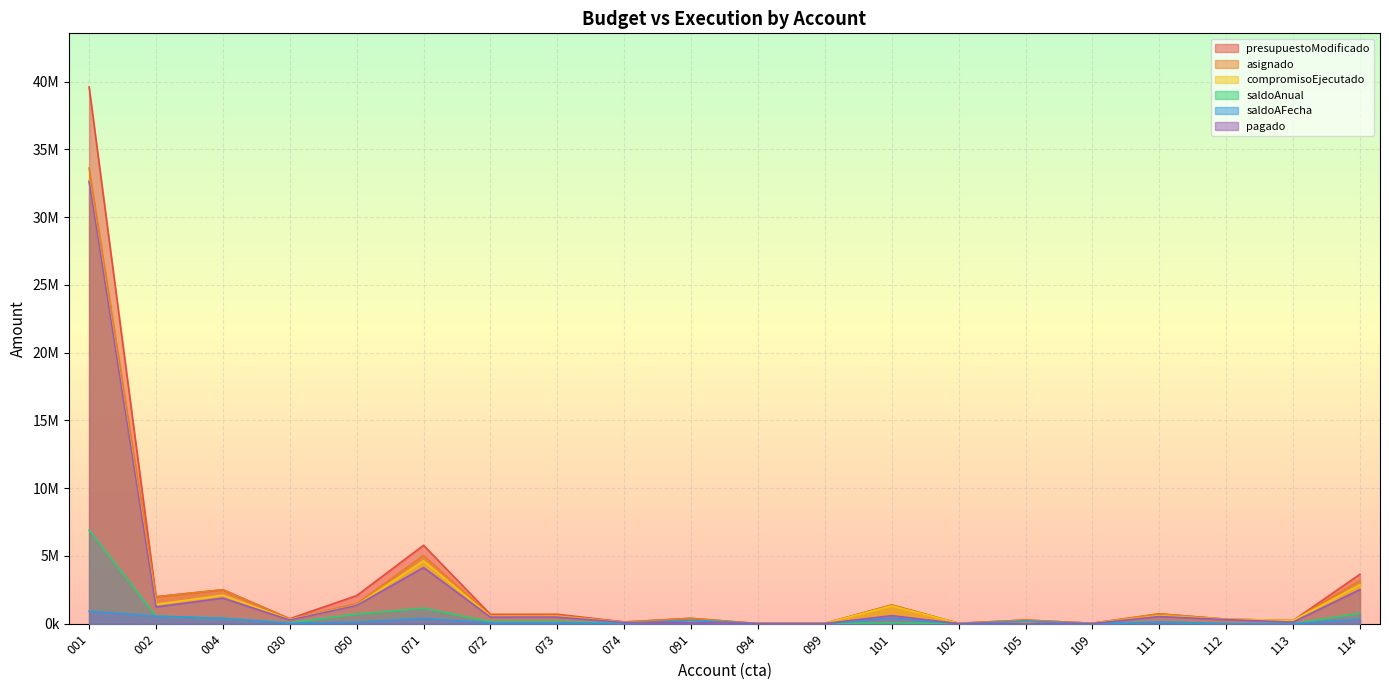

Where is saldoAFecha nearest to the value 459518?

101